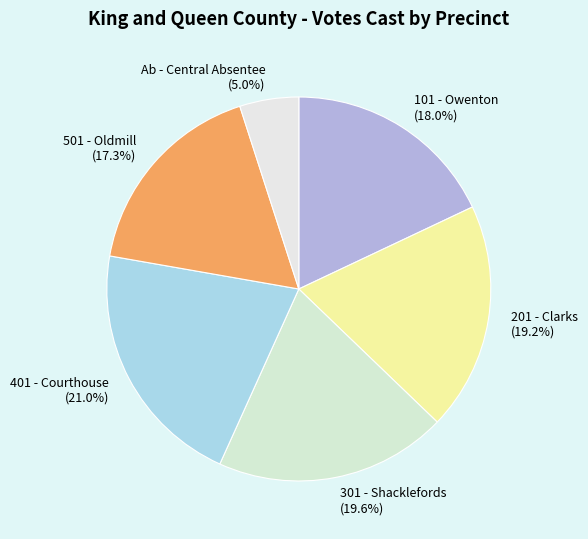

Does 401 - Courthouse represent more than half of the total?

No